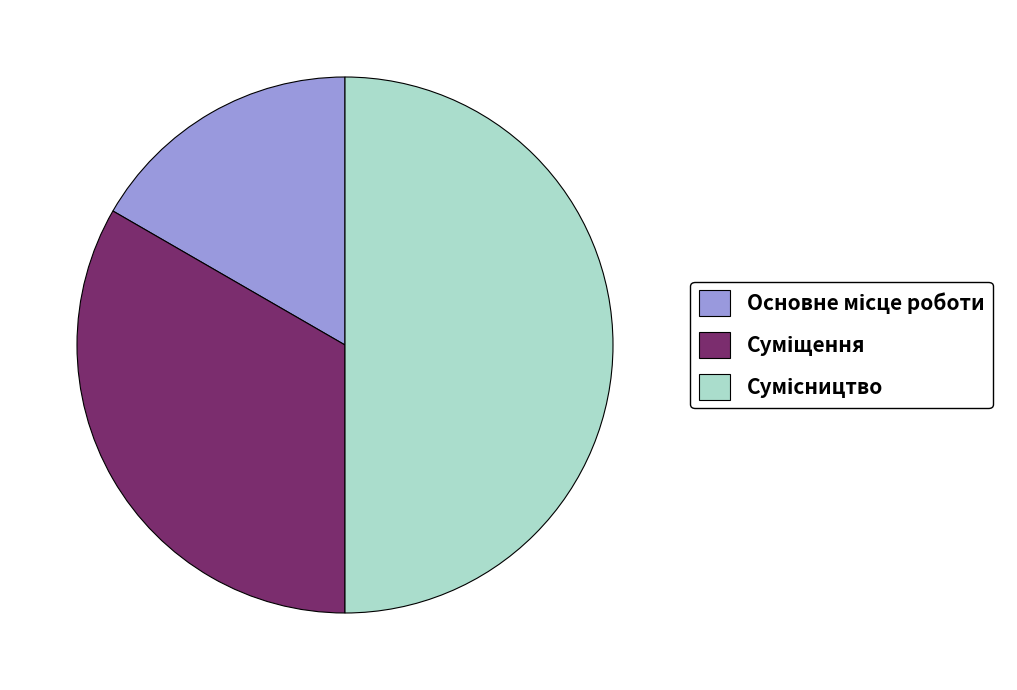

Which slice is the largest?

Сумісництво